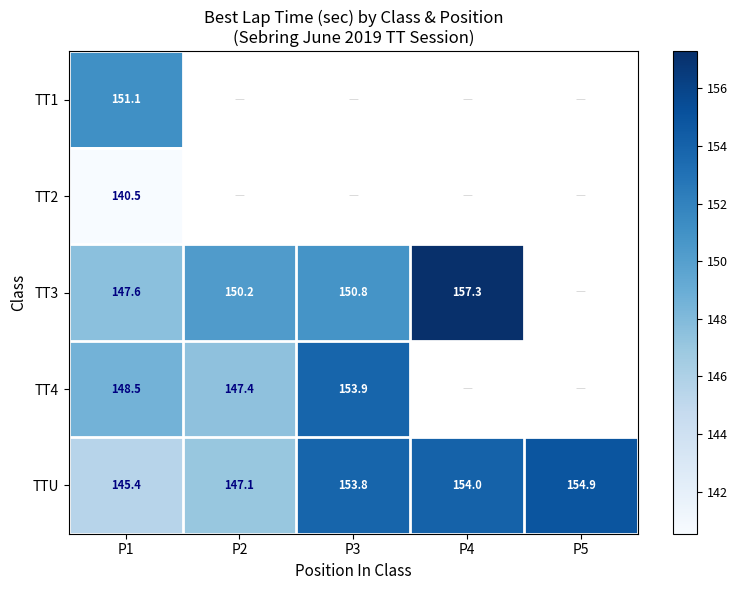

Which series has the largest range (max minus min)?

TT3